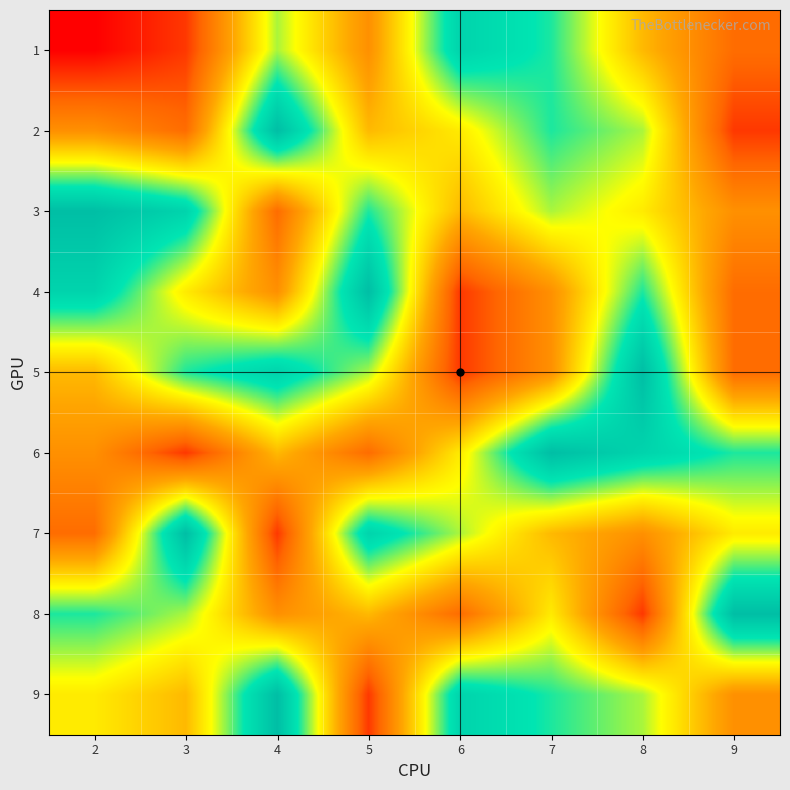

What is the total value across all series at 5?

44